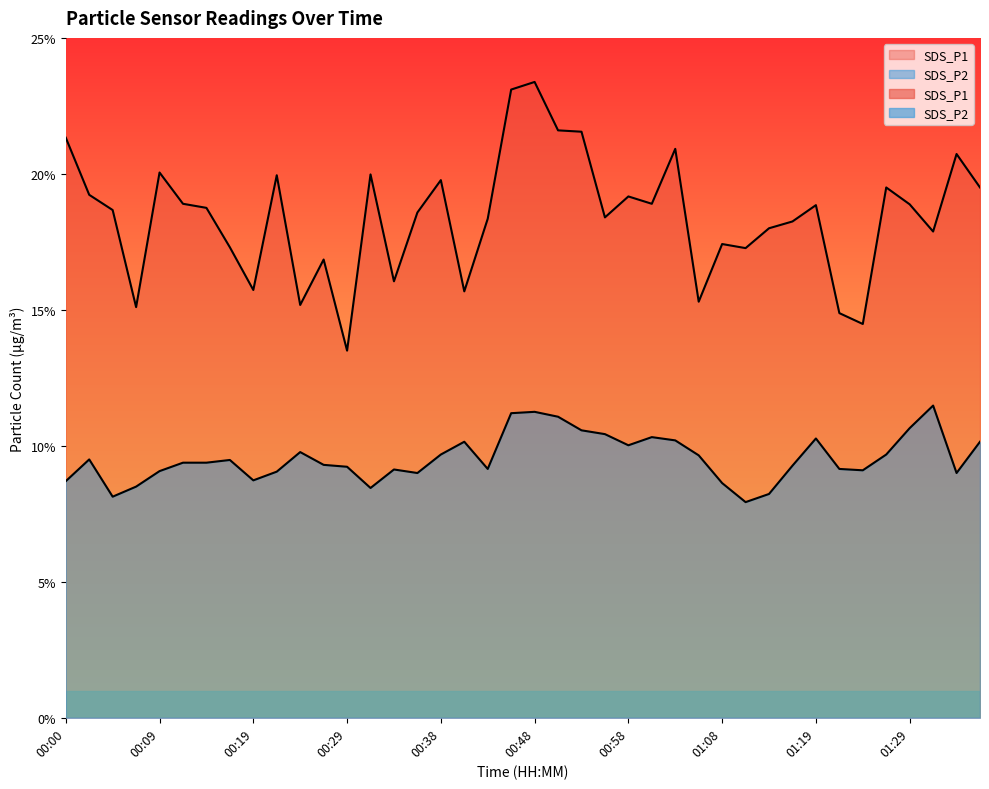

True or false: SDS_P1 and SDS_P2 cross at least once.

False